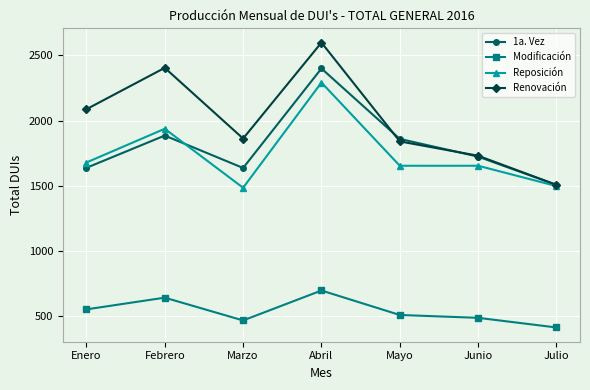

In 1a. Vez, how many points are lower than both neighbors (excluding endpoints)?

1